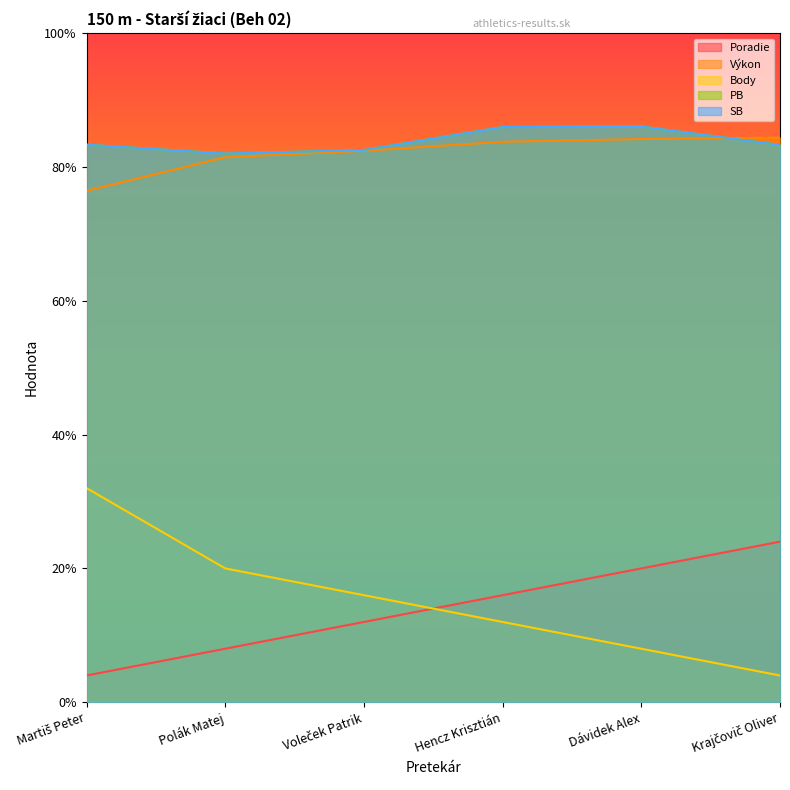

Reading left to right, transcribe all the data shown in this chart.

Poradie: Martiš Peter=1.0	Polák Matej=2.0	Voleček Patrik=3.0	Hencz Krisztián=4.0	Dávidek Alex=5.0	Krajčovič Oliver=6.0
Výkon: Martiš Peter=19.1	Polák Matej=20.4	Voleček Patrik=20.6	Hencz Krisztián=20.9	Dávidek Alex=21.0	Krajčovič Oliver=21.1
Body: Martiš Peter=8.0	Polák Matej=5.0	Voleček Patrik=4.0	Hencz Krisztián=3.0	Dávidek Alex=2.0	Krajčovič Oliver=1.0
PB: Martiš Peter=20.8	Polák Matej=20.5	Voleček Patrik=20.6	Hencz Krisztián=21.5	Dávidek Alex=21.5	Krajčovič Oliver=20.8
SB: Martiš Peter=20.8	Polák Matej=20.5	Voleček Patrik=20.6	Hencz Krisztián=21.5	Dávidek Alex=21.5	Krajčovič Oliver=20.8